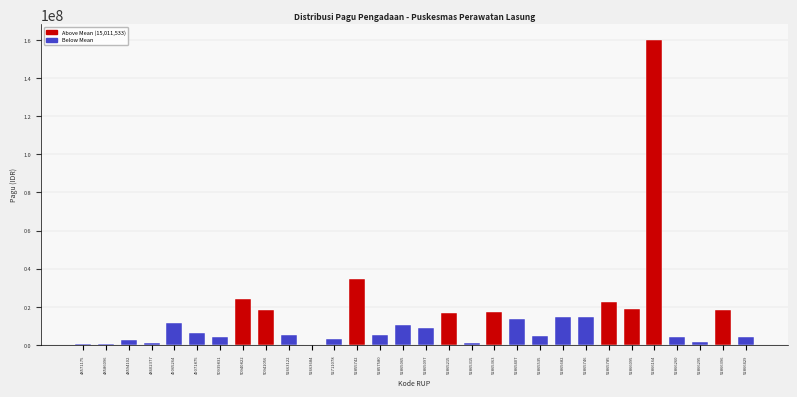

The chart shows a value of 7263144 at 52866095. True or false?

False